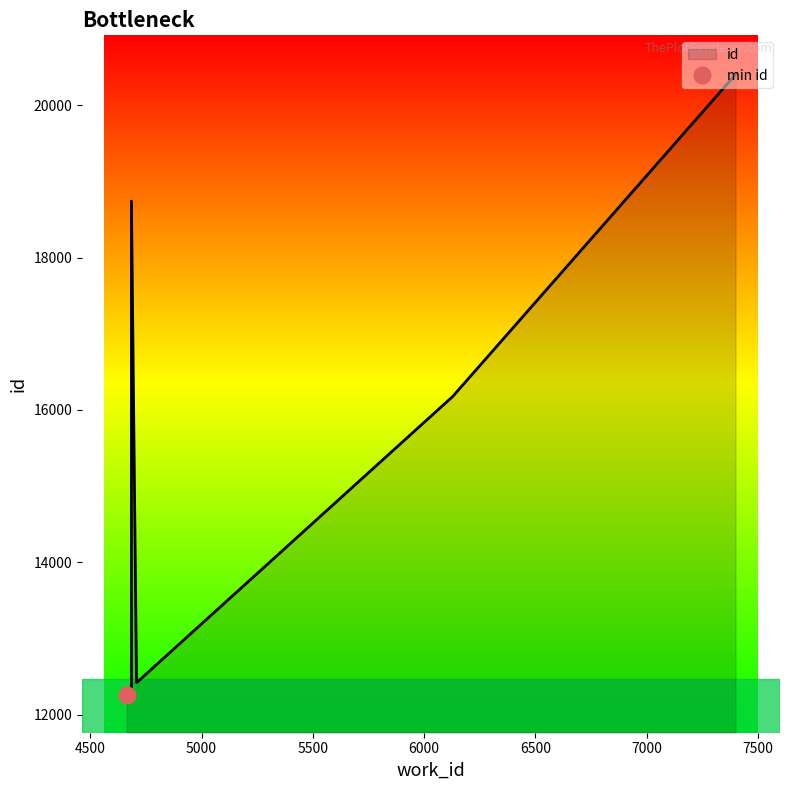

What is the label of the 6th point from the left?

6129